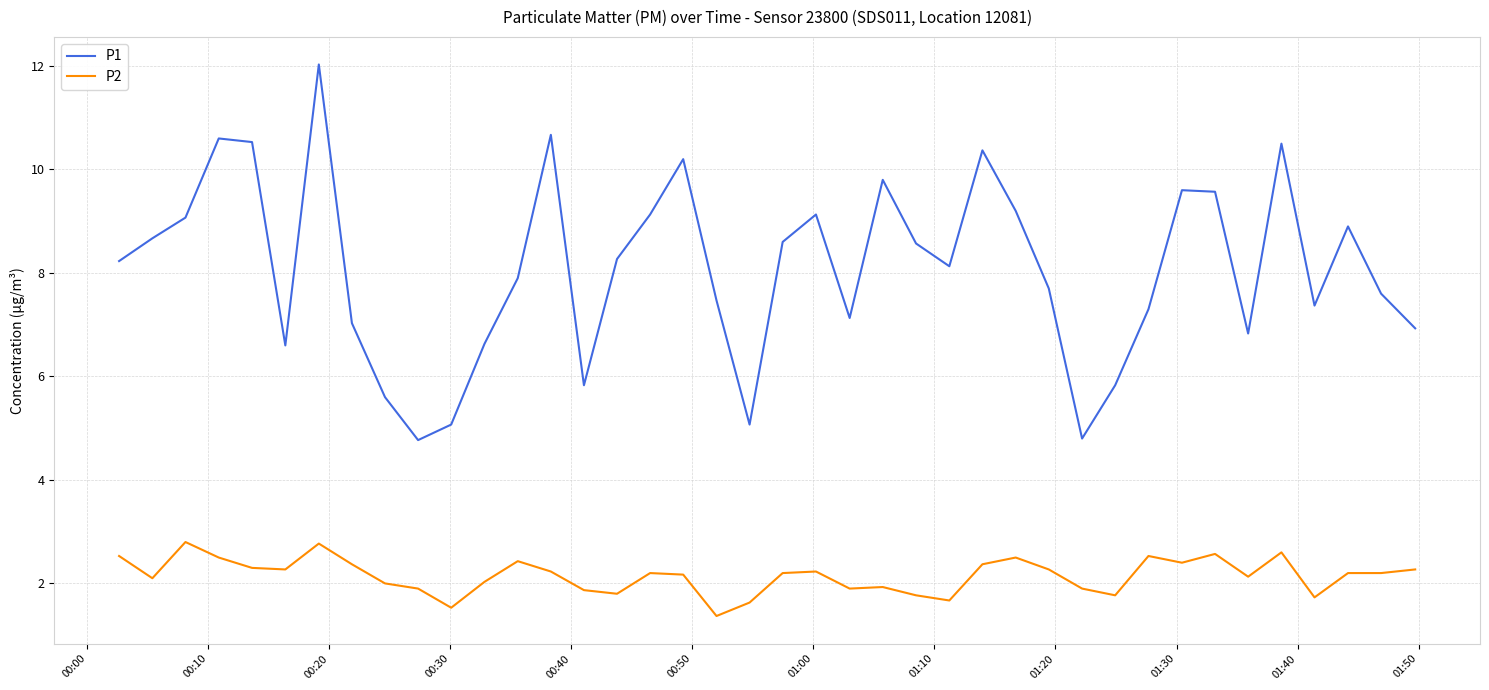

What is the maximum value shown in the chart?

12.0